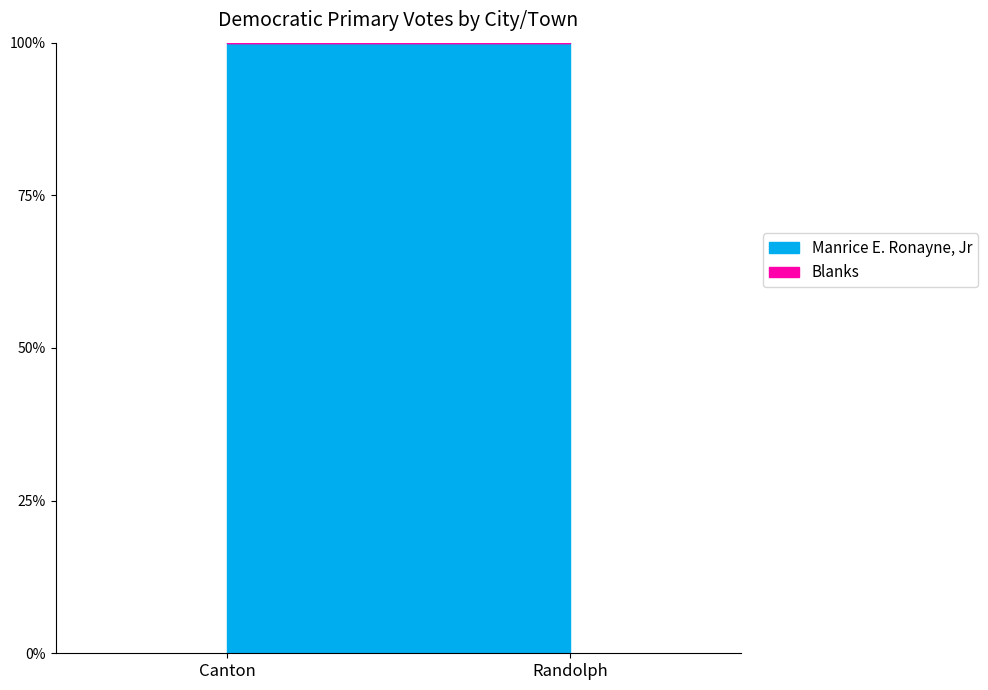

What is the label of the 1st point from the left?

Canton